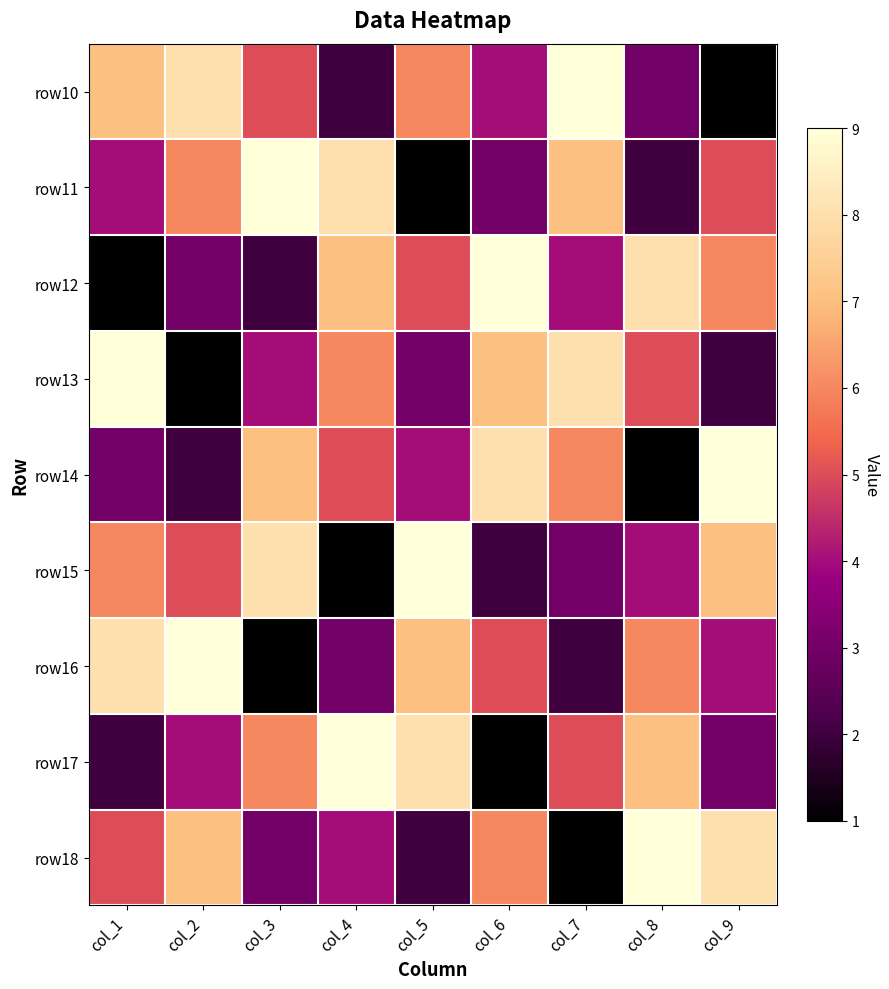

What is the total value across all series at col_4?

45